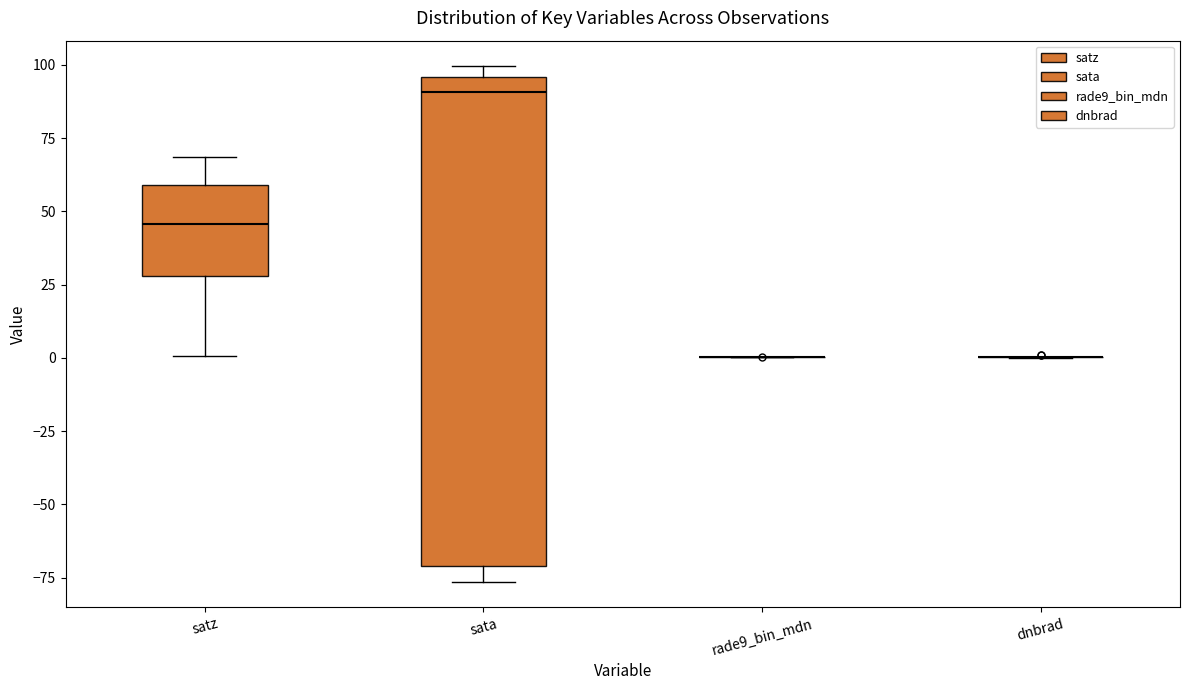

Which box is the tallest, from its lower edge to its upper edge?

sata